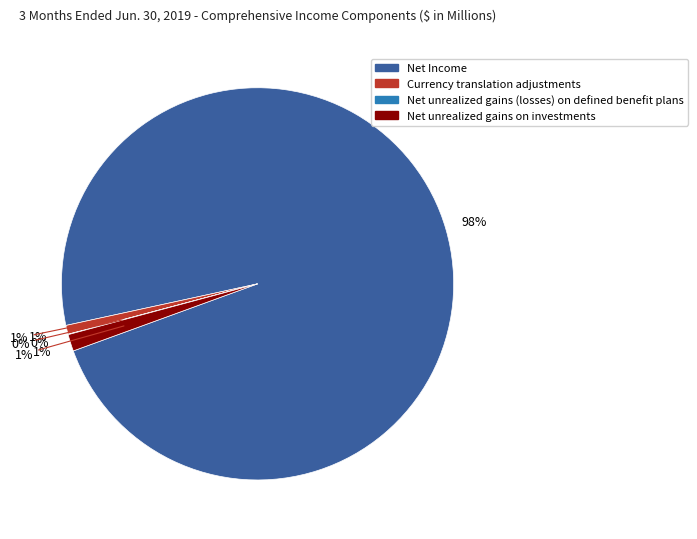

Which slice is the smallest?

Net unrealized gains (losses) on defined benefit plans